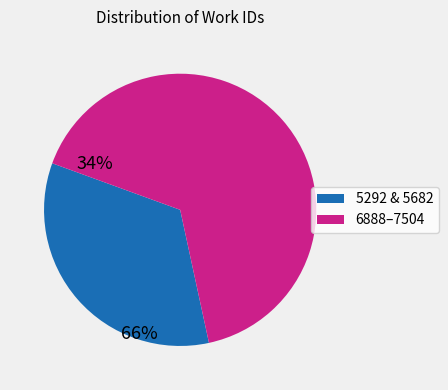

Is there any slice that represents more than half of the pie?

Yes